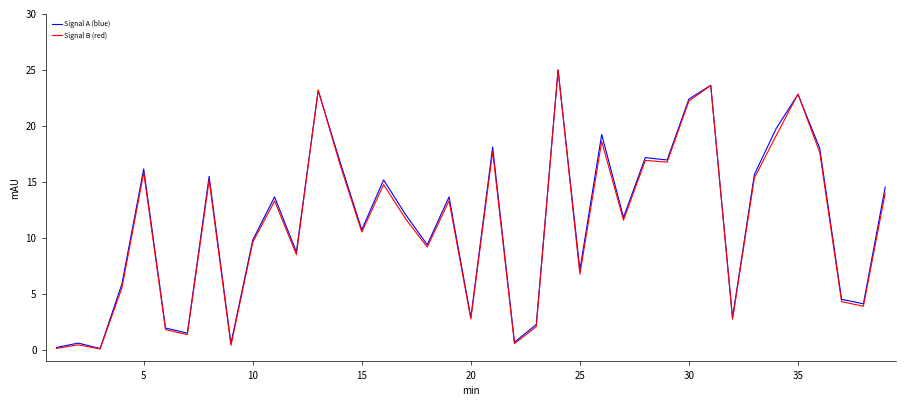

What are all the series names shown in the legend?

Signal A (blue), Signal B (red)